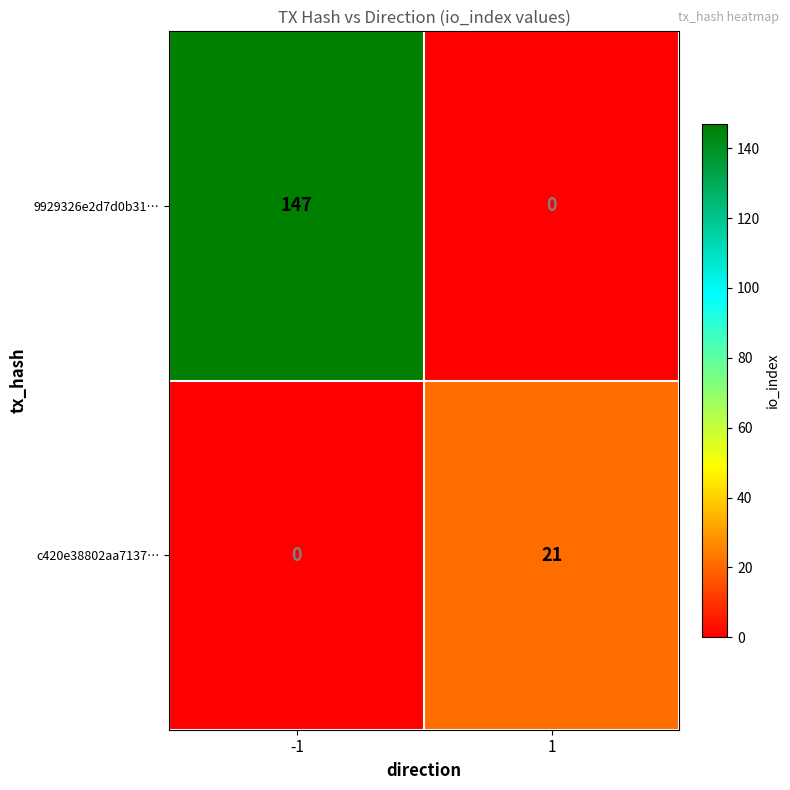

Between -1 and 1, which series saw the biggest shift?

9929326e2d7d0b31…